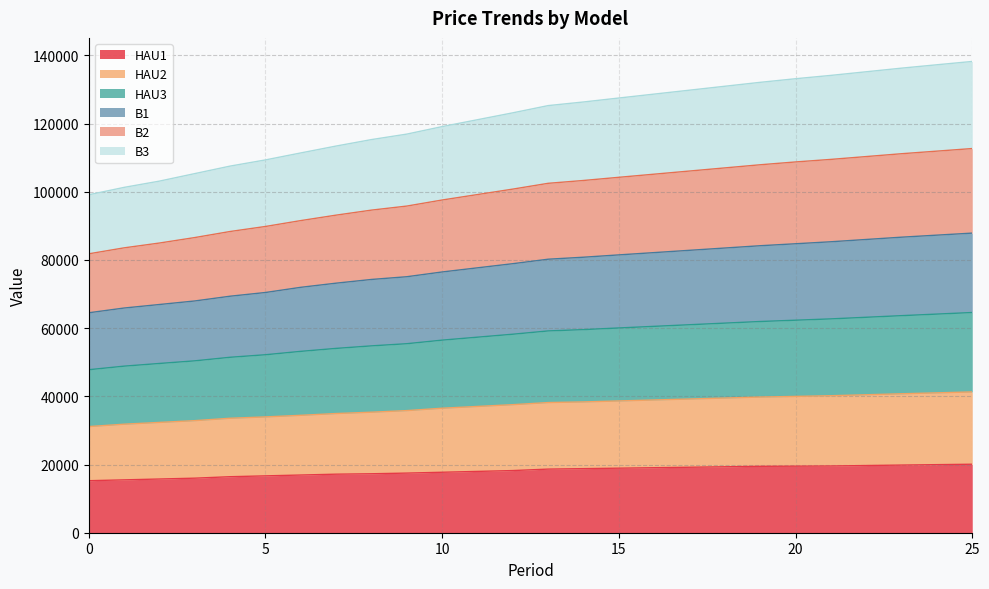

What is the smallest value displayed?

15253.9